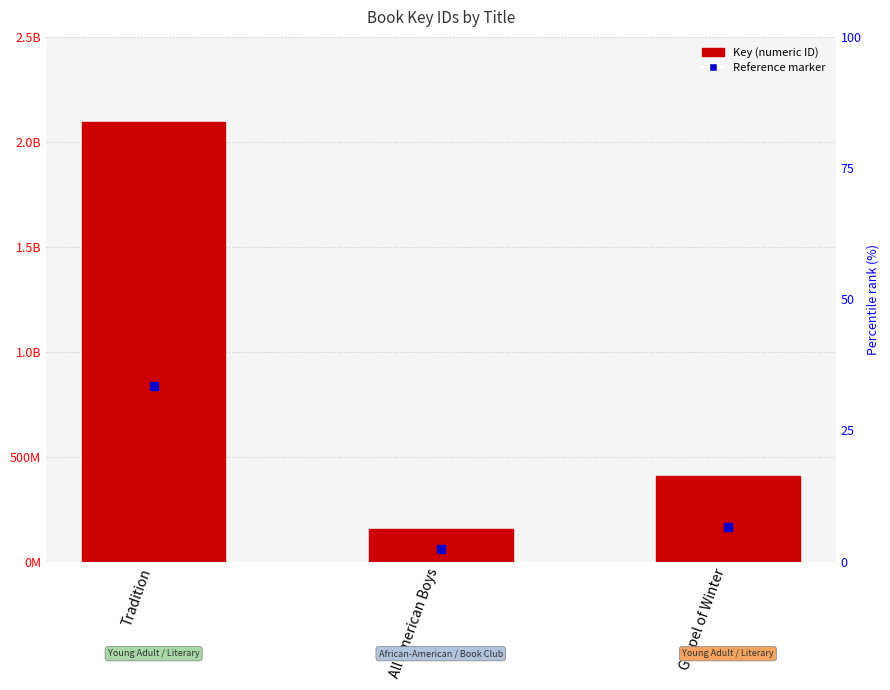

What is the total value across all series at Gospel of Winter?

572411848.4